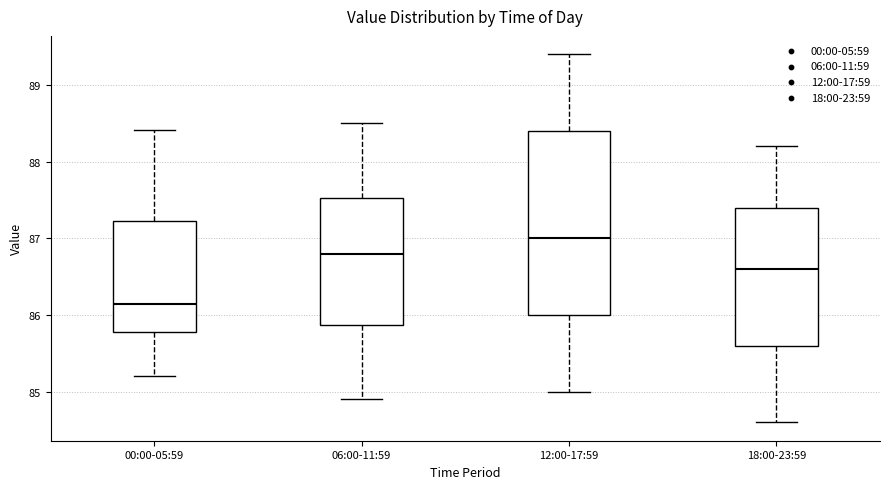

Reading left to right, read every box against the y-axis: the position of its median line, the range the box covers, and the ends of its whiskers. The values are not printed on the chart, so give them approximately, as read against the axis.

00:00-05:59: median 86.1, box 85.8 to 87.2, whiskers 85.2 to 88.4
06:00-11:59: median 86.8, box 85.9 to 87.5, whiskers 84.9 to 88.5
12:00-17:59: median 87.0, box 86.0 to 88.4, whiskers 85.0 to 89.4
18:00-23:59: median 86.6, box 85.6 to 87.4, whiskers 84.6 to 88.2